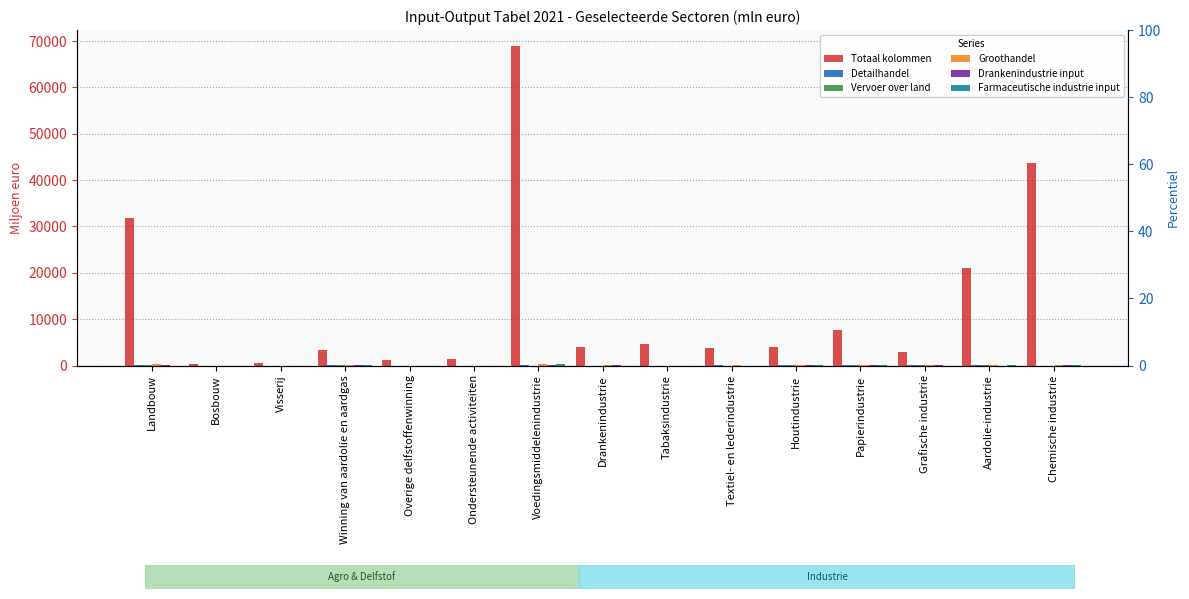

Between Winning van aardolie en aardgas and Grafische industrie, which is larger?

Winning van aardolie en aardgas